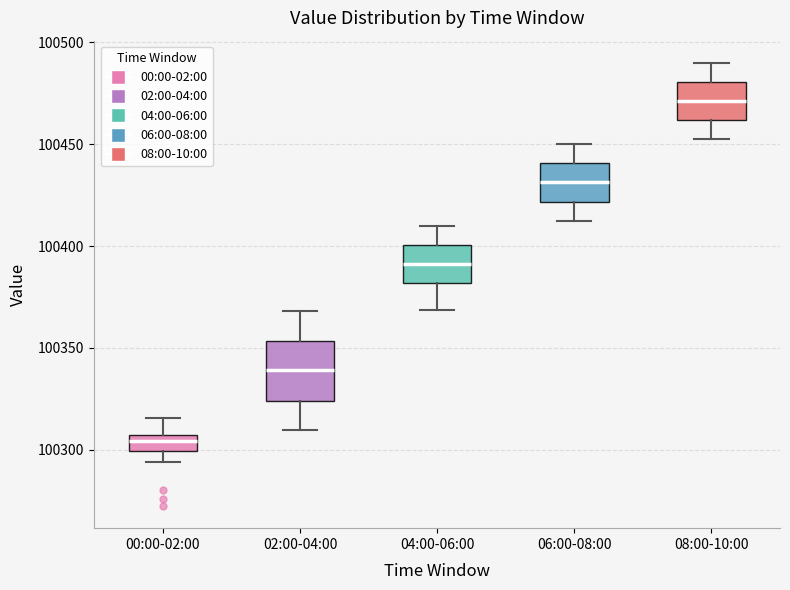

Where does the upper whisker of the box for 00:00-02:00 end on the y-axis? The values are not printed on the chart, so give them approximately, as read against the axis.

100315